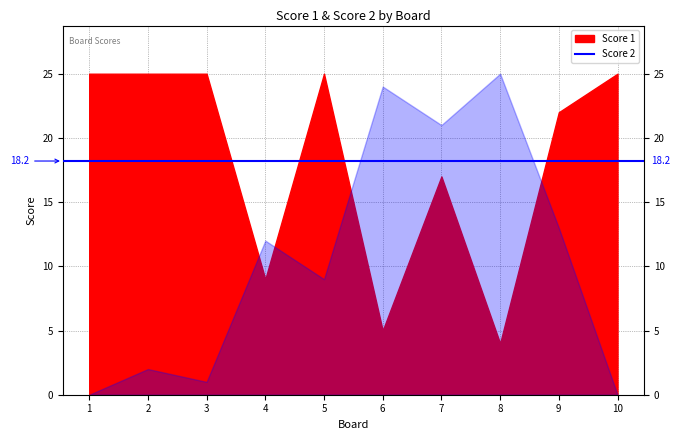

What is the sum of the Score 1 values at 9 and 6?

27